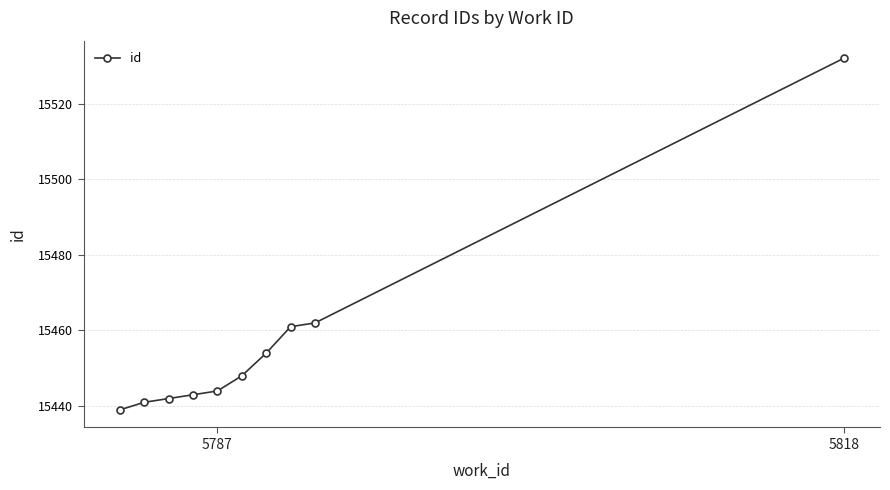

What is the difference between the maximum and minimum values?

93